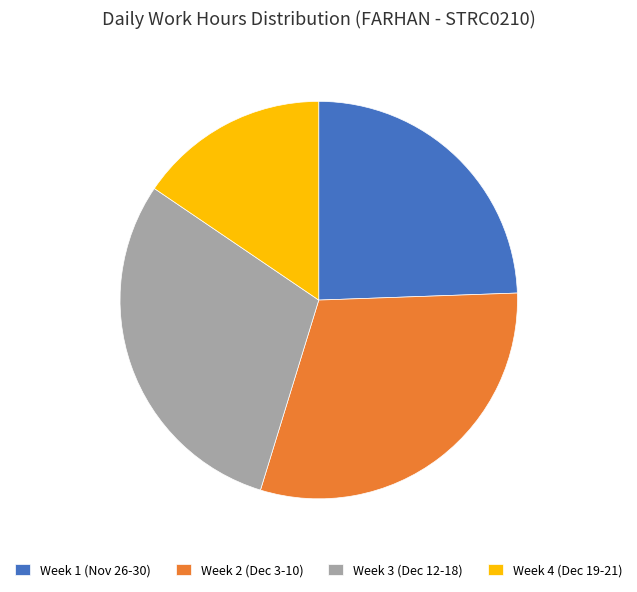

Rank the categories by value from lowest to highest.

Week 4 (Dec 19-21), Week 1 (Nov 26-30), Week 3 (Dec 12-18), Week 2 (Dec 3-10)